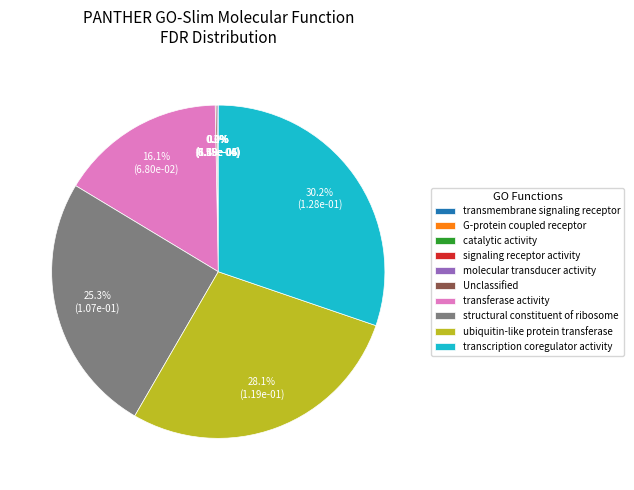

Does structural constituent of ribosome represent more than half of the total?

No